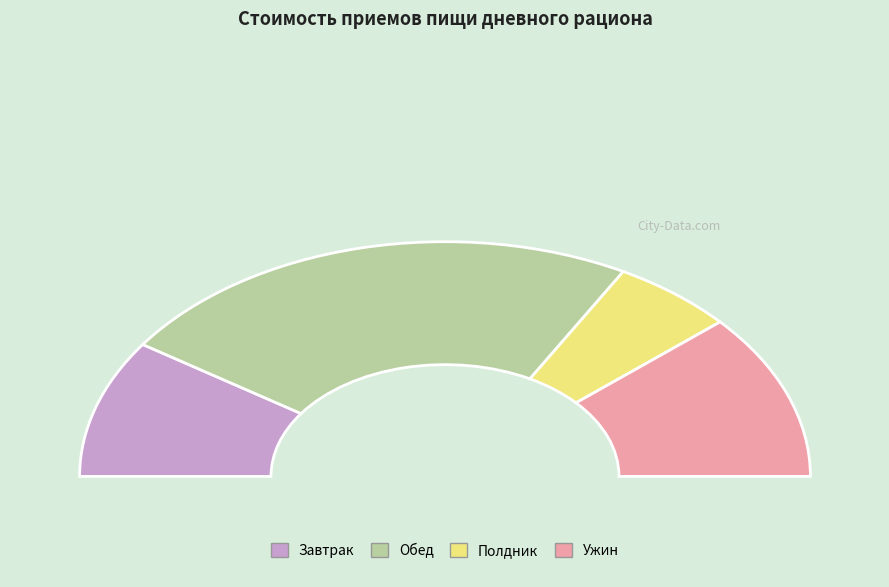

To the nearest percent, what portion does Полдник represent?

11%